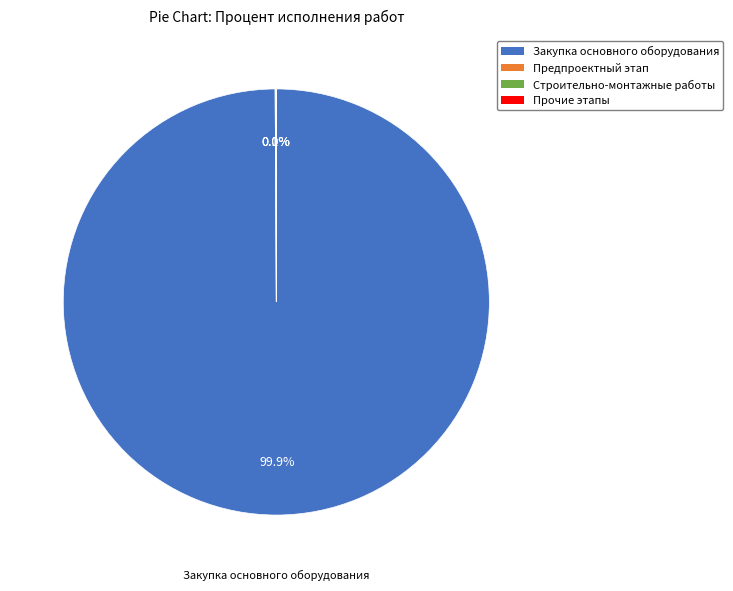

To the nearest percent, what is the average slice percentage?

25%